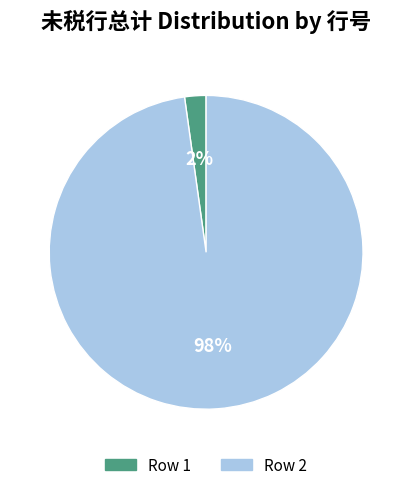

Does any single category account for the majority?

Yes